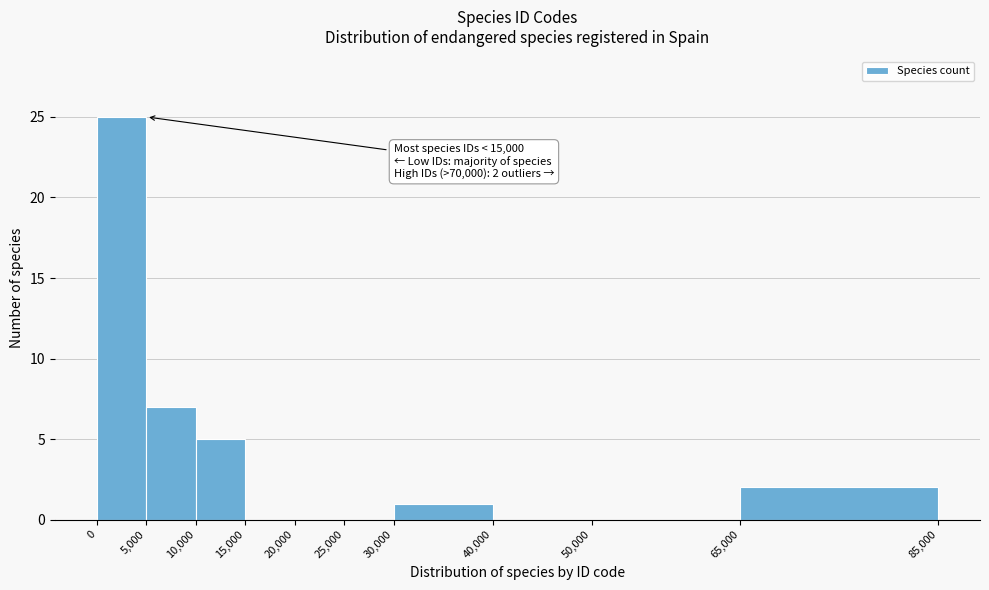

Over which range of the x-axis is the bar tallest?

0 to 5,000